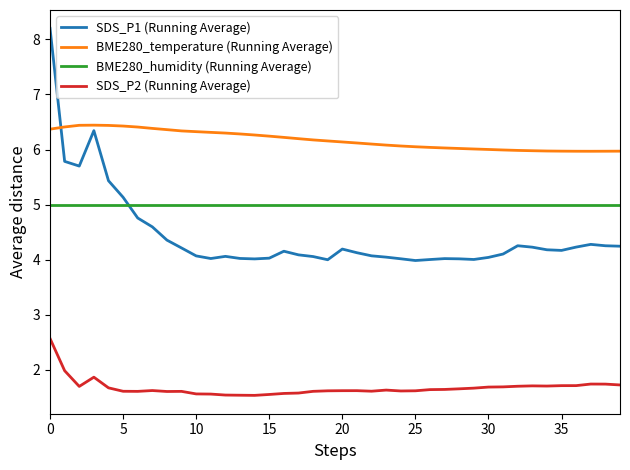

True or false: BME280_humidity (Running Average) and SDS_P2 (Running Average) cross at least once.

False